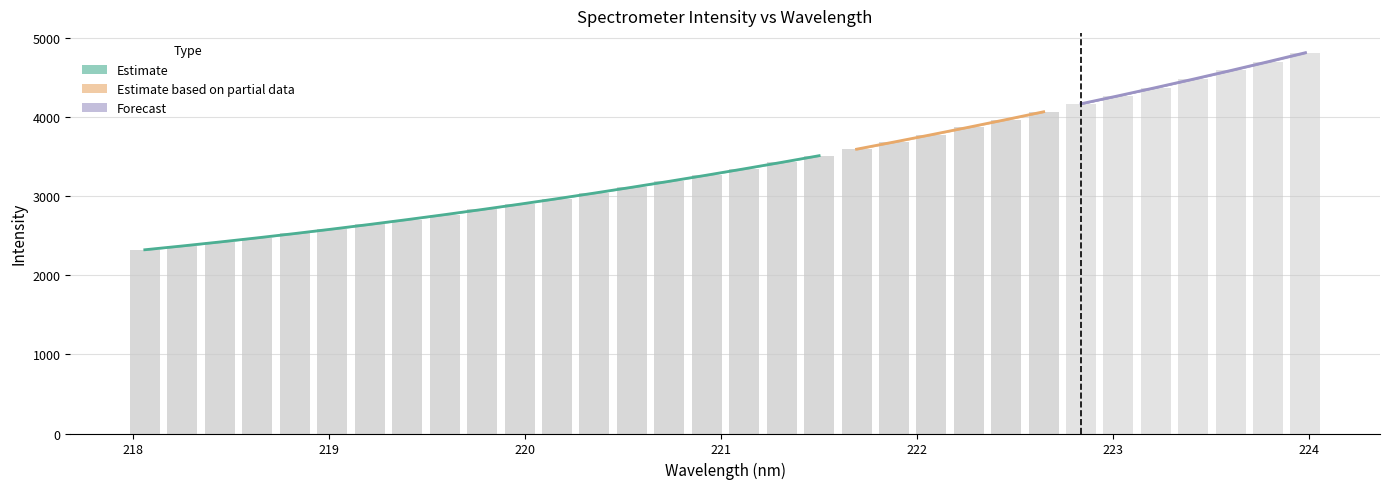

What is the average value?

3396.2